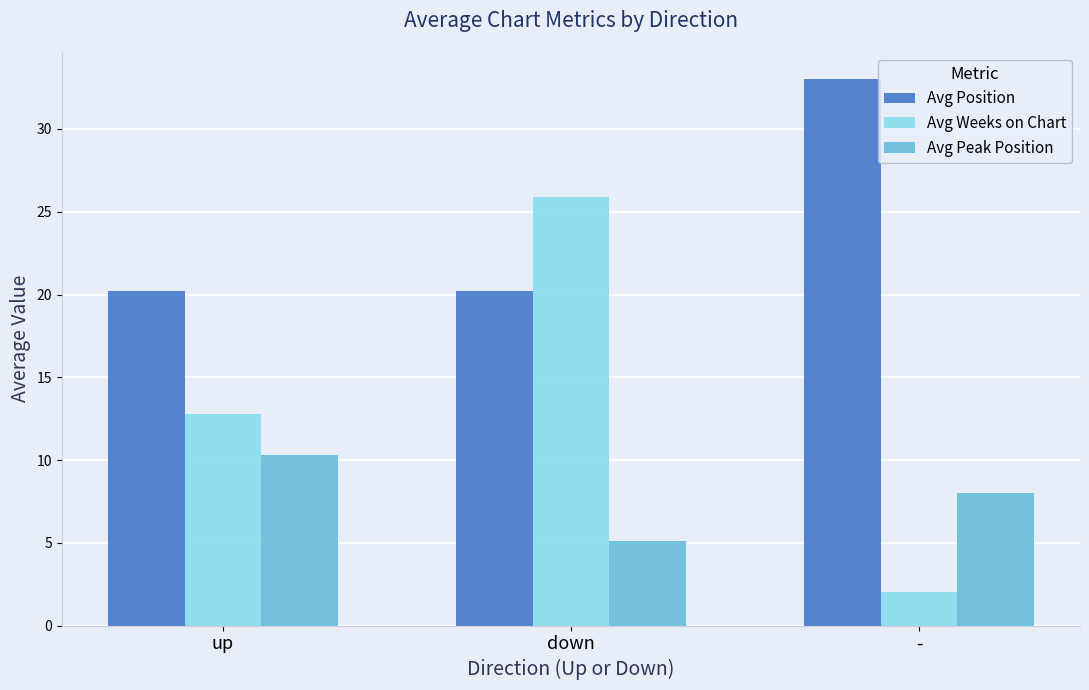

Read the Avg Peak Position value at up.

10.3